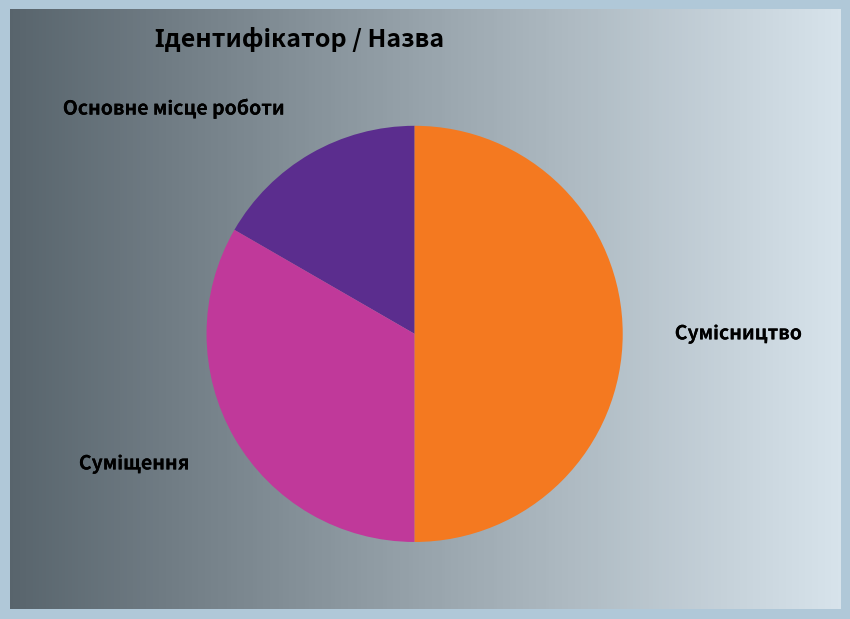

Count the number of slices in the pie.

3